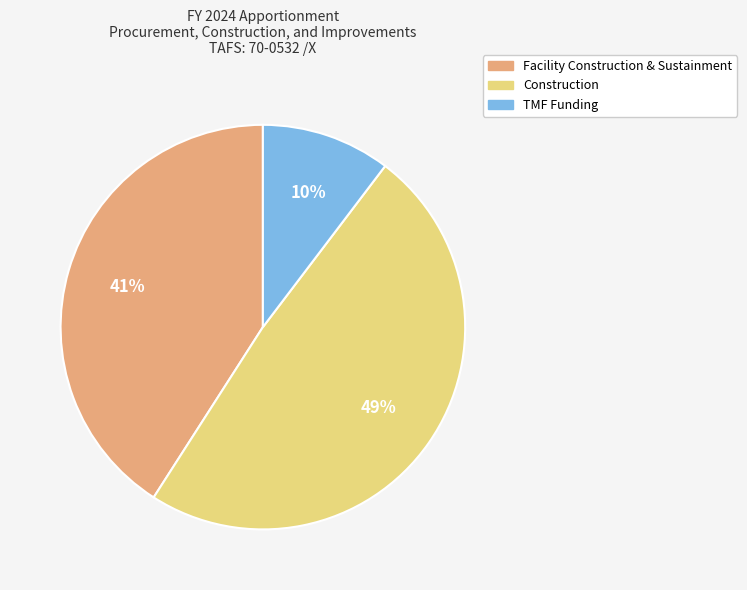

The Construction slice represents 38% of the pie. True or false?

False